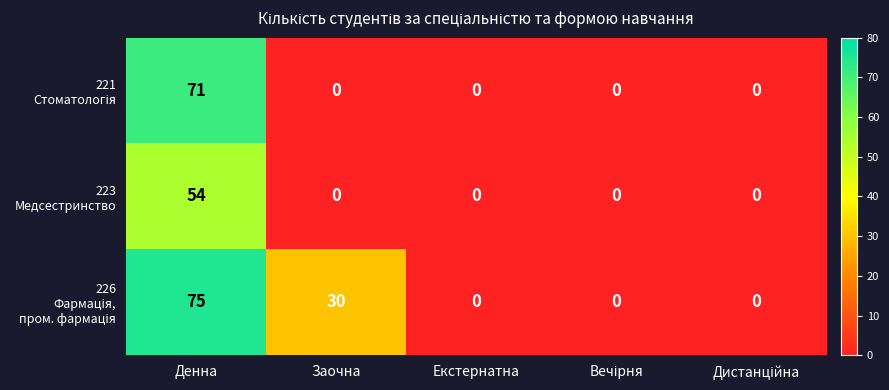

At how many categories does at least one series exceed 42?

1